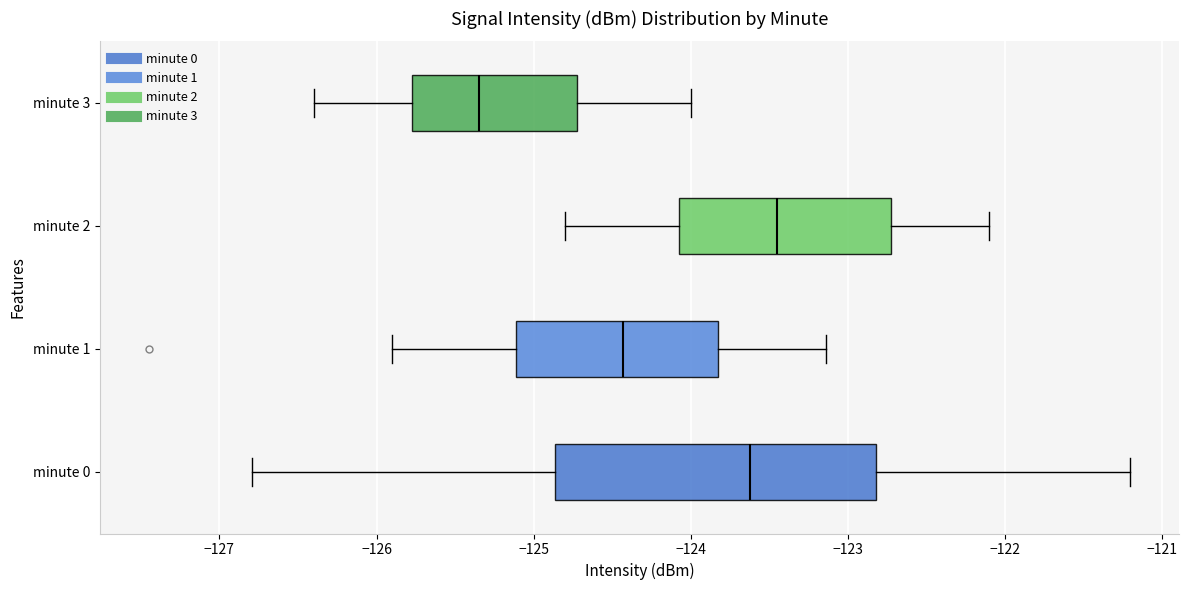

Comparing the boxes themselves (not the whiskers), which one is the widest?

minute 0